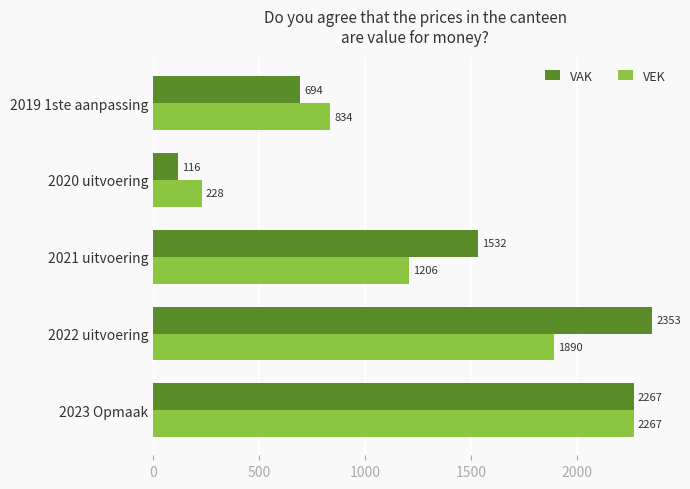

What is the average value of the VAK series?

1392